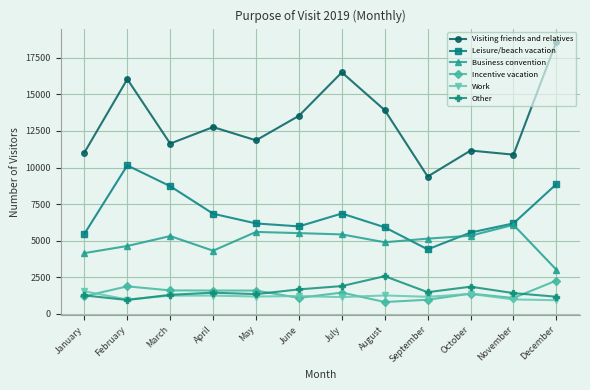

What is the minimum value for Leisure/beach vacation?

4410